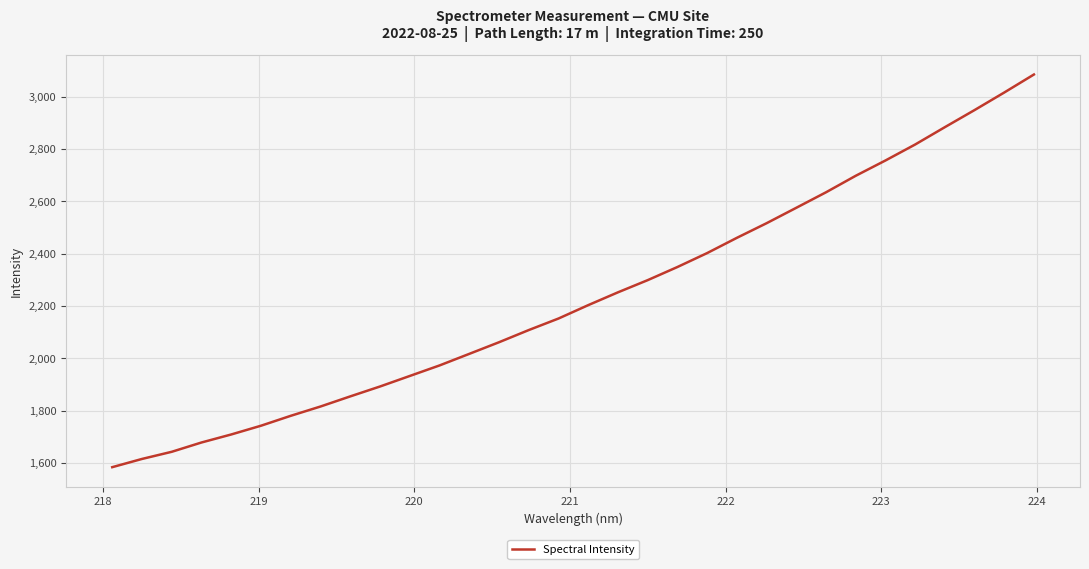

What is the smallest value displayed?

1583.7